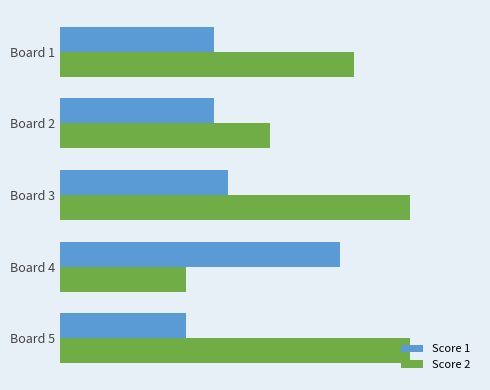

At which label is Score 2 closest to 17?

Board 2